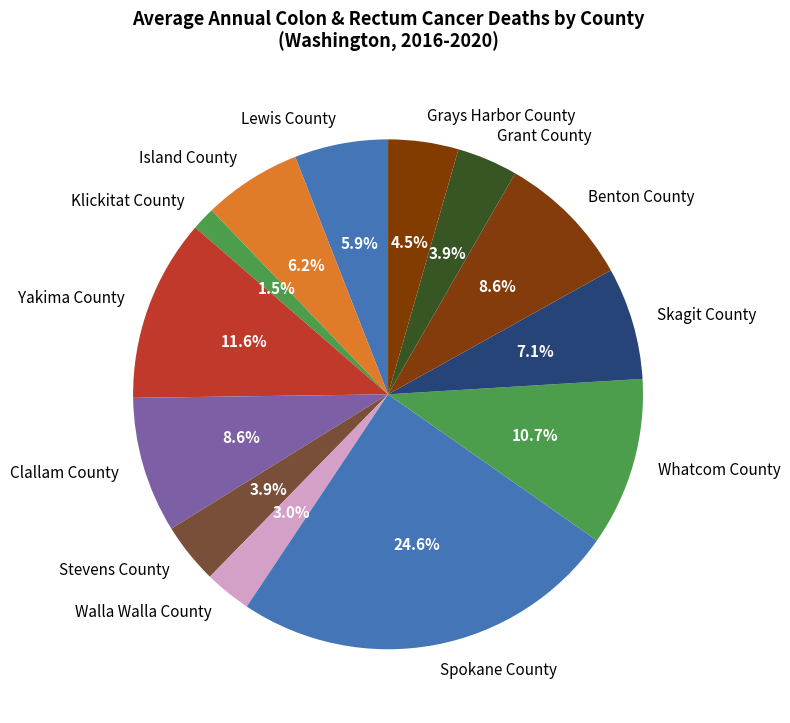

How many slices are in this pie chart?

13